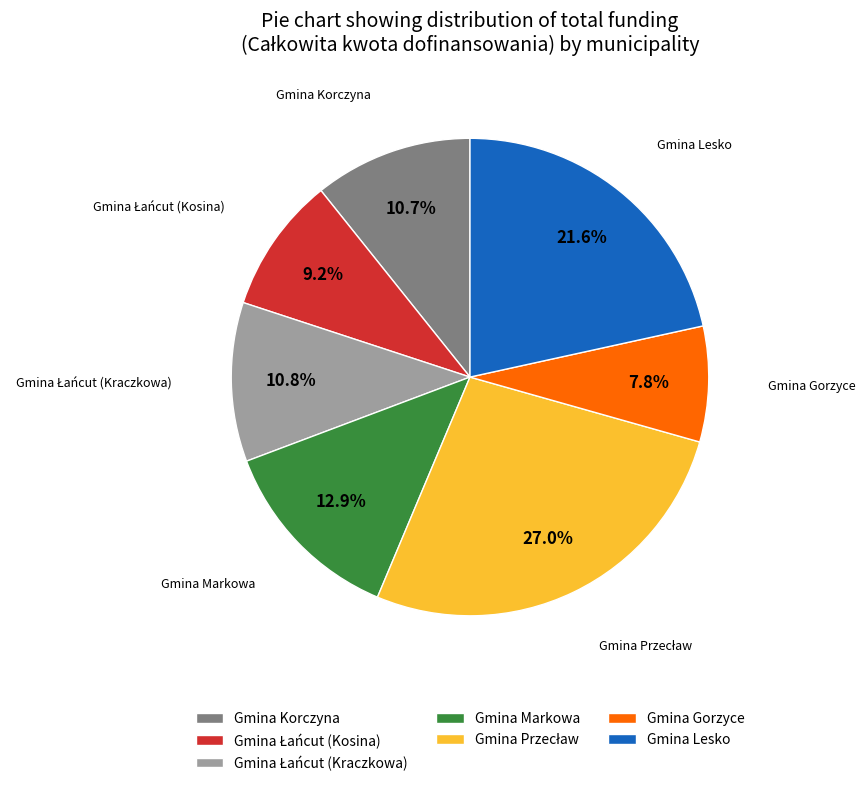

Is there any slice that represents more than half of the pie?

No